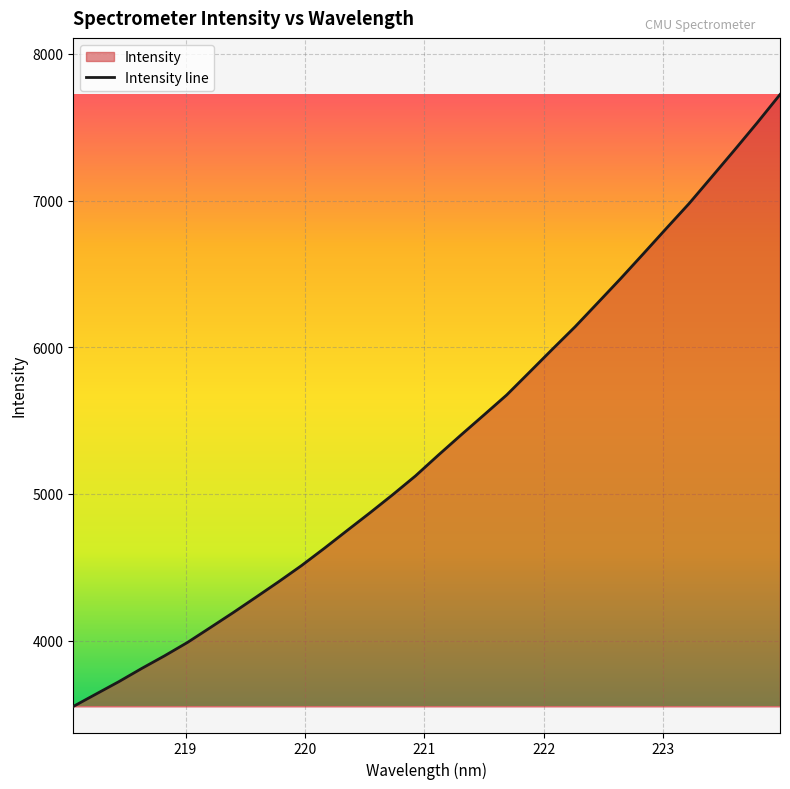

What is the smallest value displayed?

3550.8